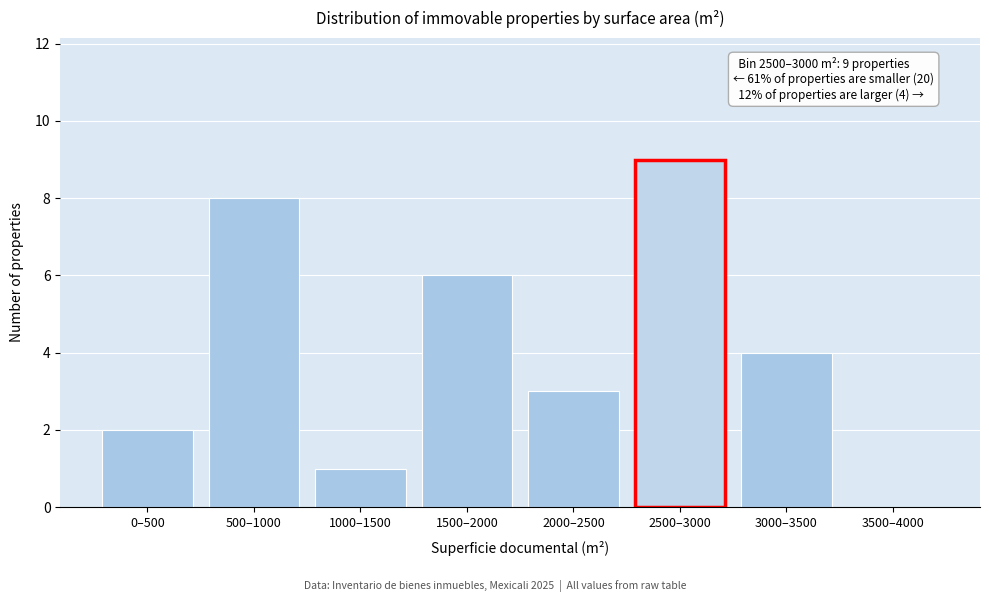

What is the sum of all values?

33